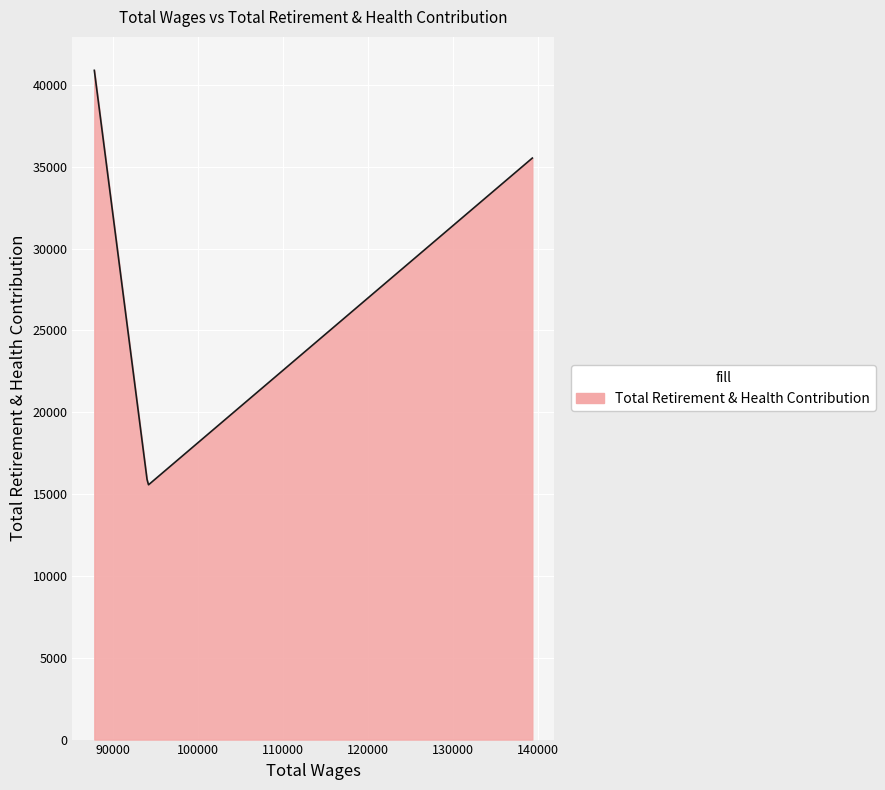

What is the average value?

25904.8